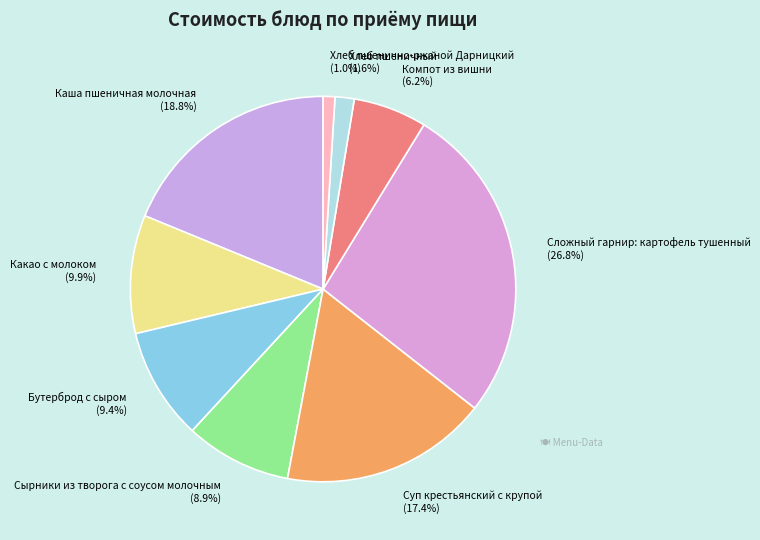

Is Суп крестьянский с крупой the majority of the pie?

No